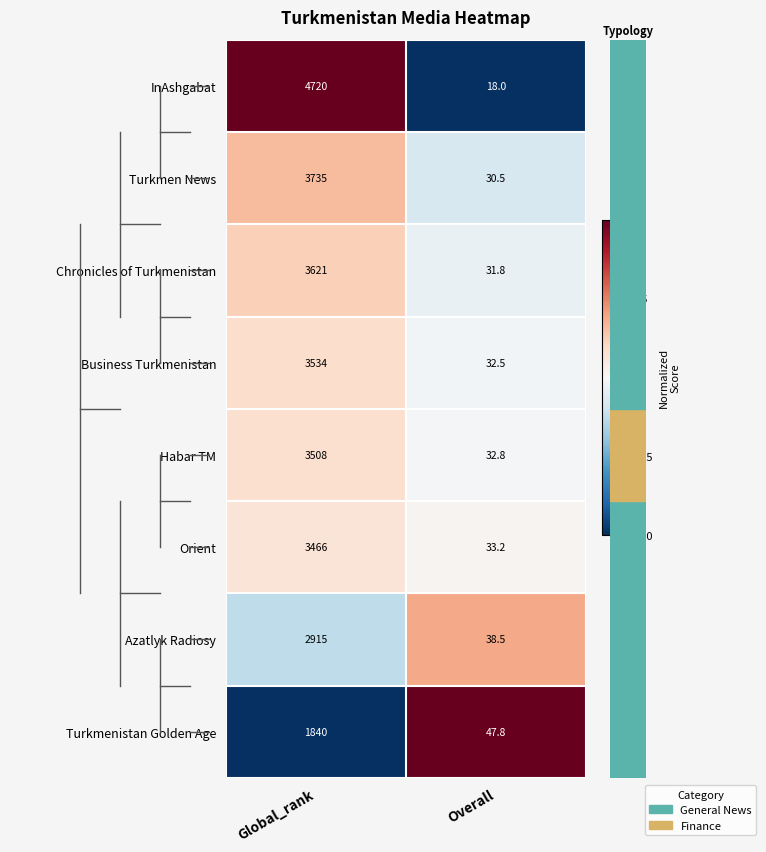

What is the lowest value of the Turkmen News series?

30.5